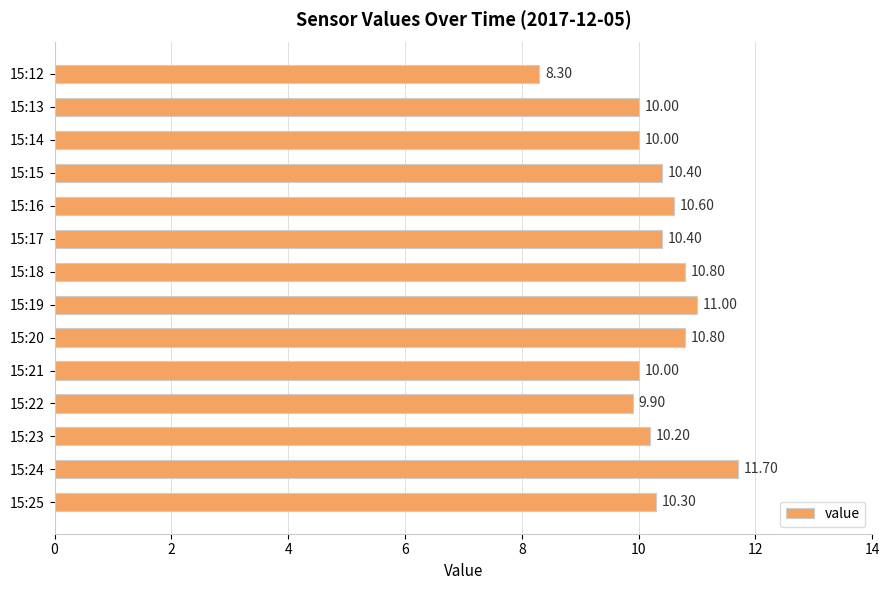

What is the difference between the values at 15:23 and 15:19?

0.8